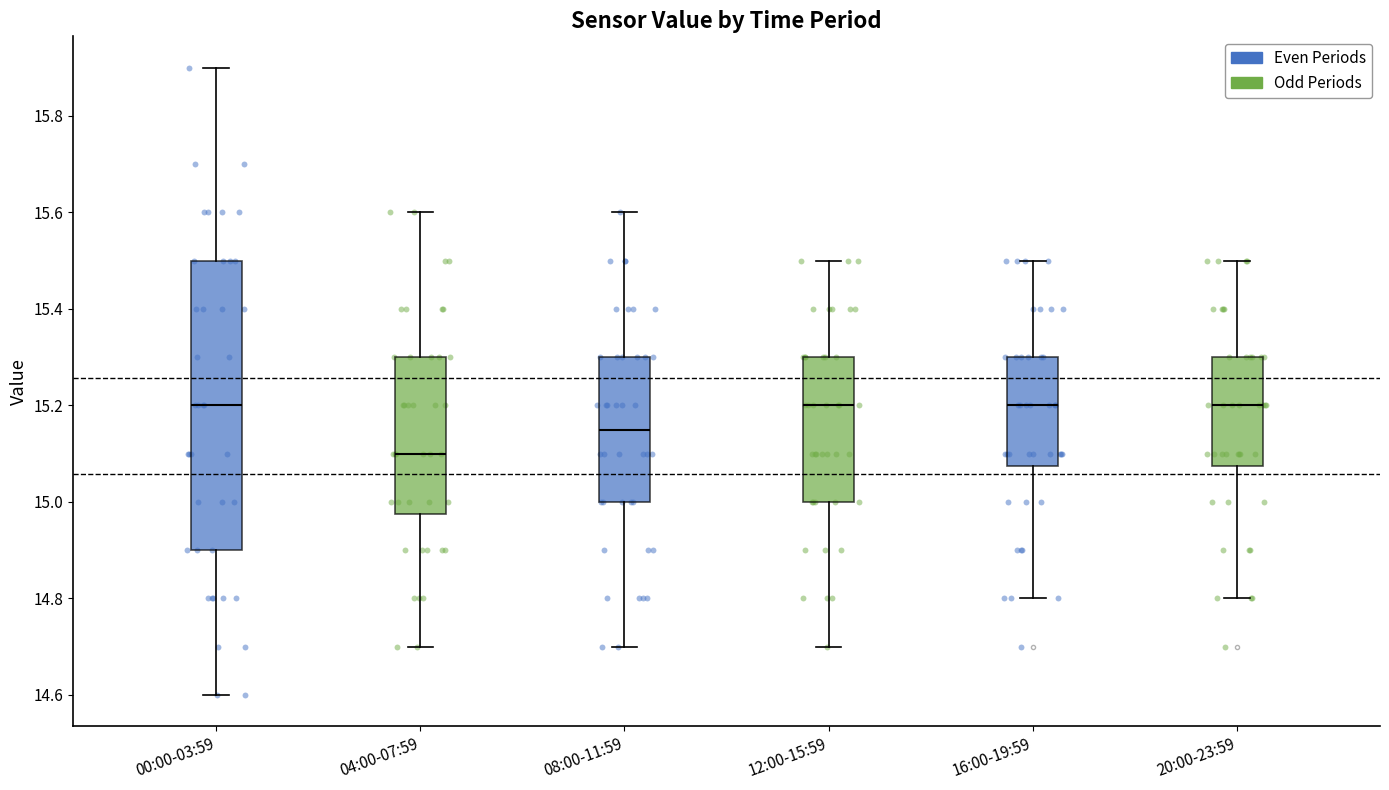

Comparing the boxes themselves (not the whiskers), which one is the tallest?

00:00-03:59